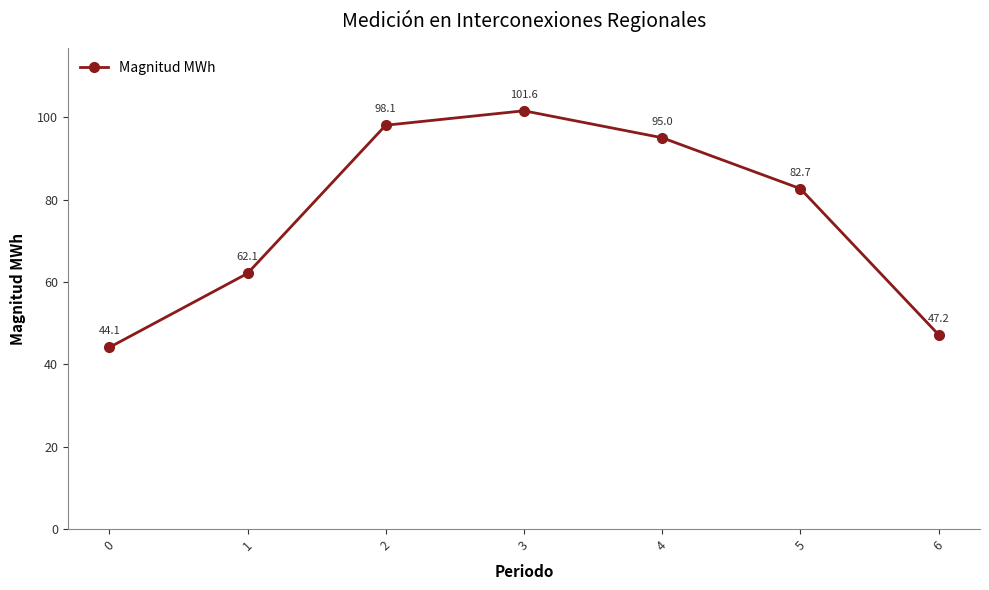

Reading right to left, what are all the values shown in this chart?

47.2	82.7	95.0	101.6	98.1	62.1	44.1